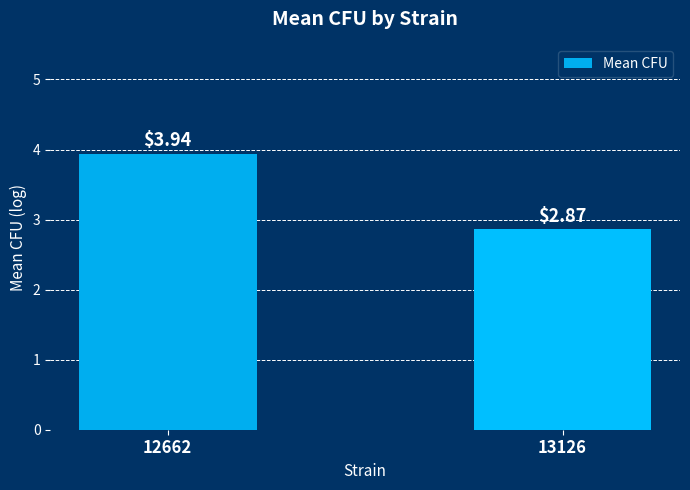

Which has a higher value, 12662 or 13126?

12662